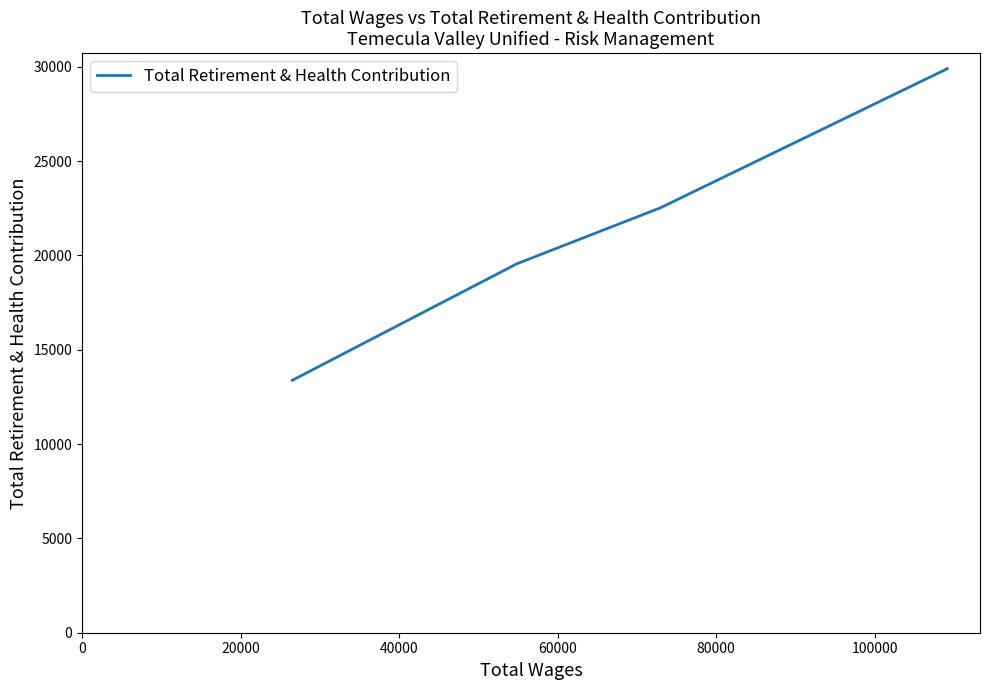

How many values are between 19559 and 29900?

3